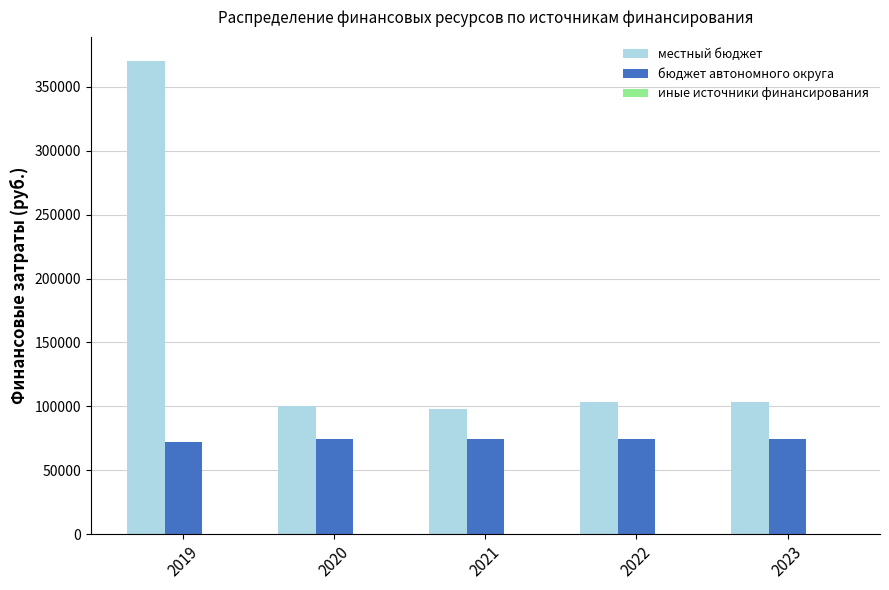

What is the greatest value displayed?

370419.3